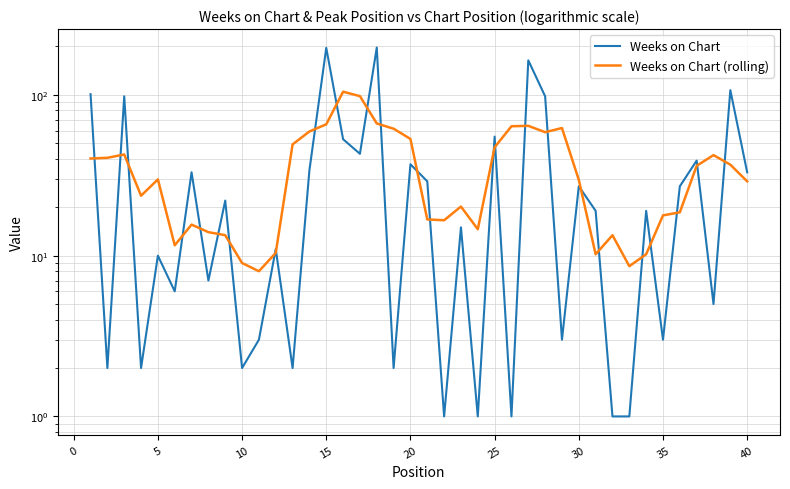

What is the minimum value shown in the chart?

1.0